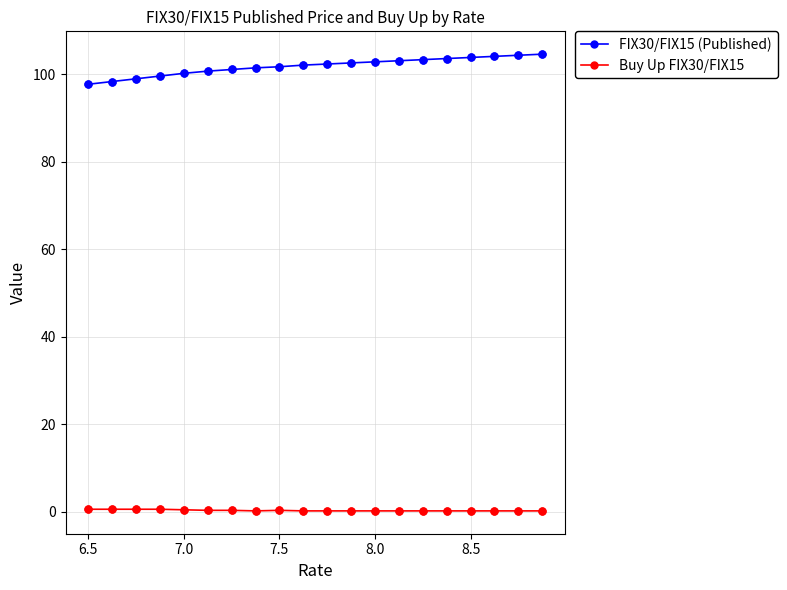

Which series has the largest total across all categories?

FIX30/FIX15 (Published)